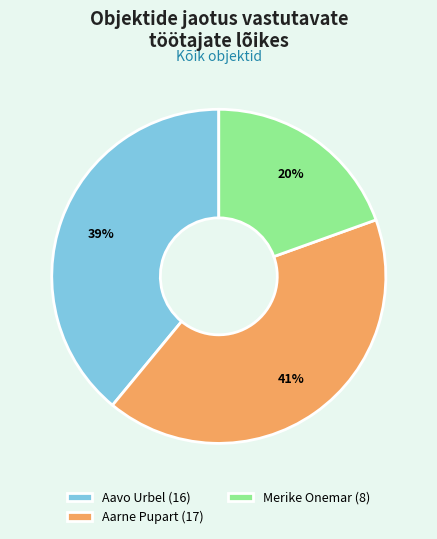

To the nearest percent, what portion does Aavo Urbel represent?

39%